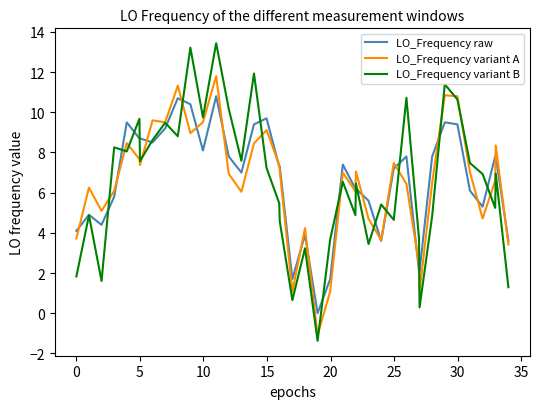

How many lines are shown in the chart?

3